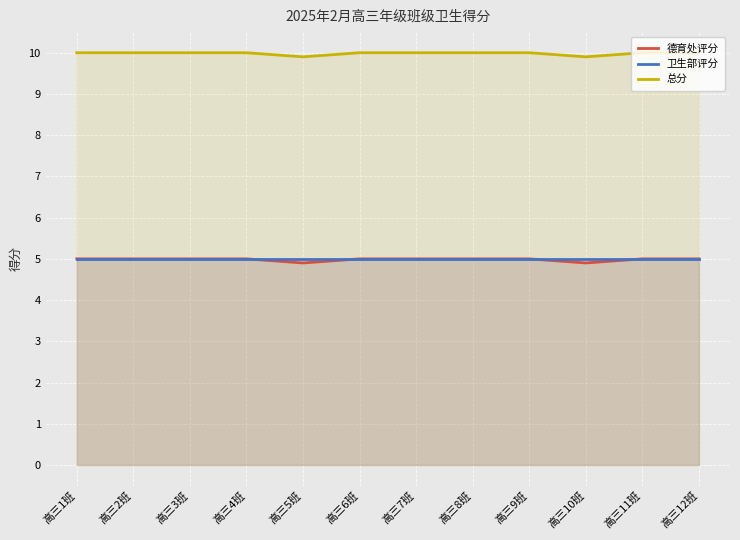

What is the greatest value displayed?

10.0